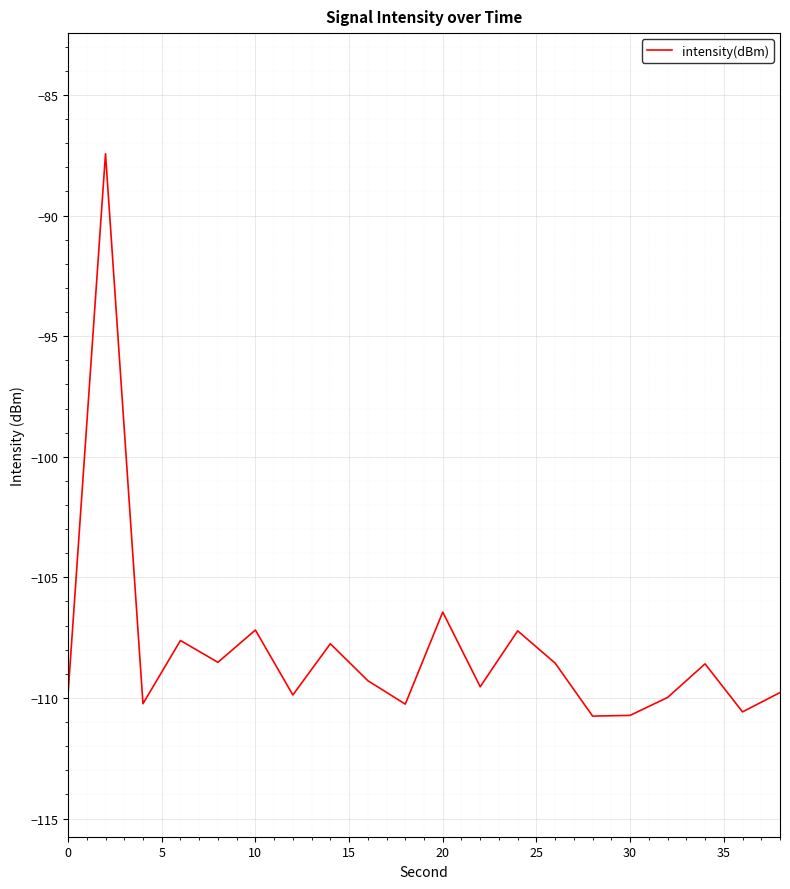

What is the minimum value shown in the chart?

-110.8